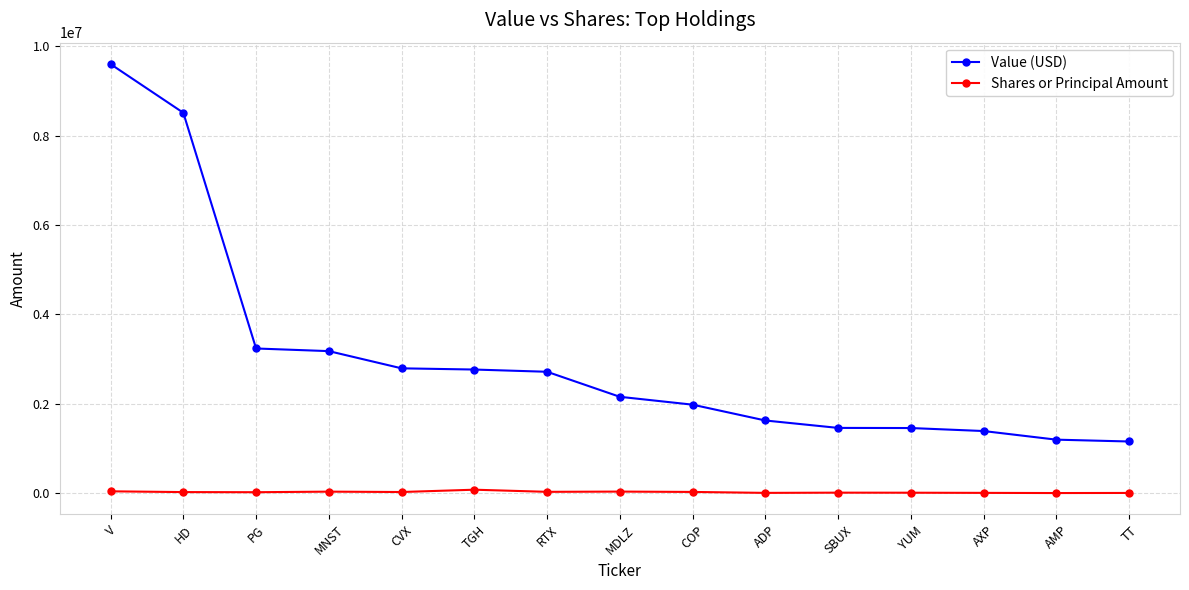

Which series has the largest total across all categories?

Value (USD)